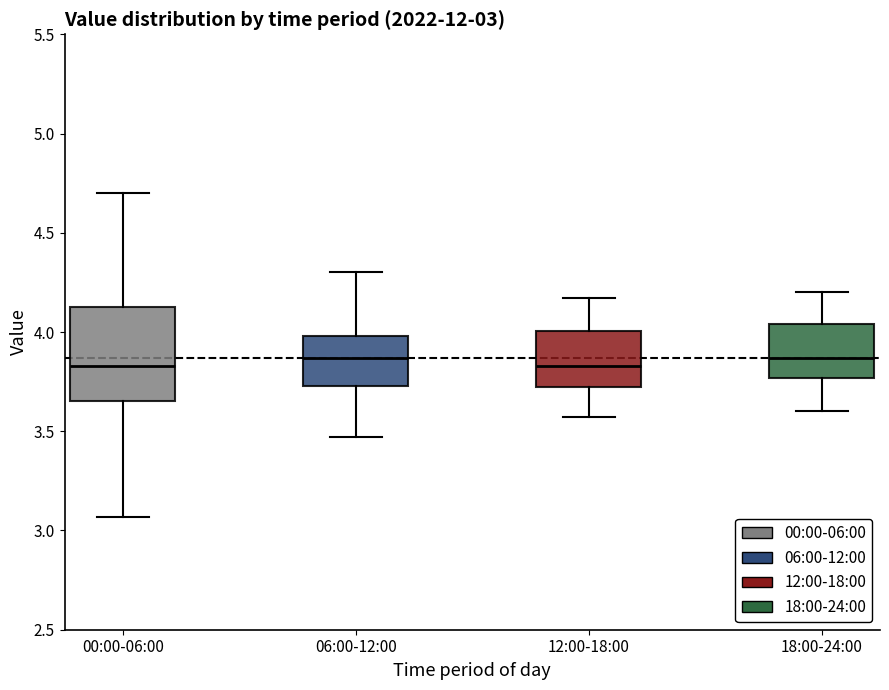

Which box is the tallest, from its lower edge to its upper edge?

00:00-06:00